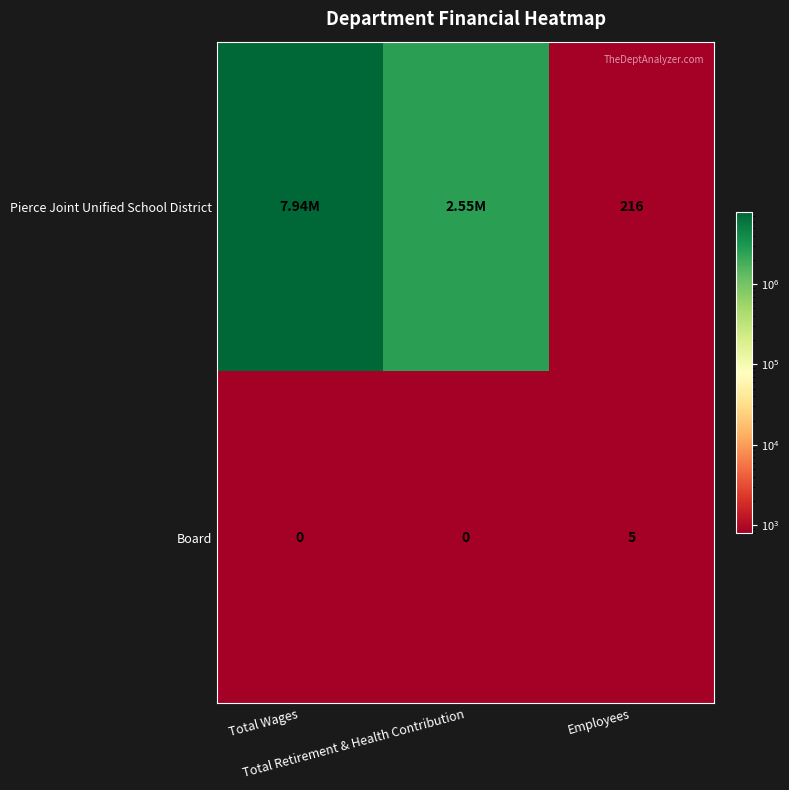

What is the sum of all Board values?

5